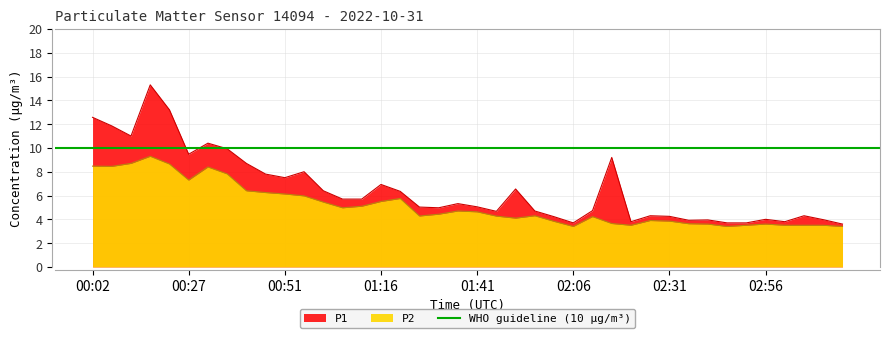

What is the lowest value of the P1 series?

3.6